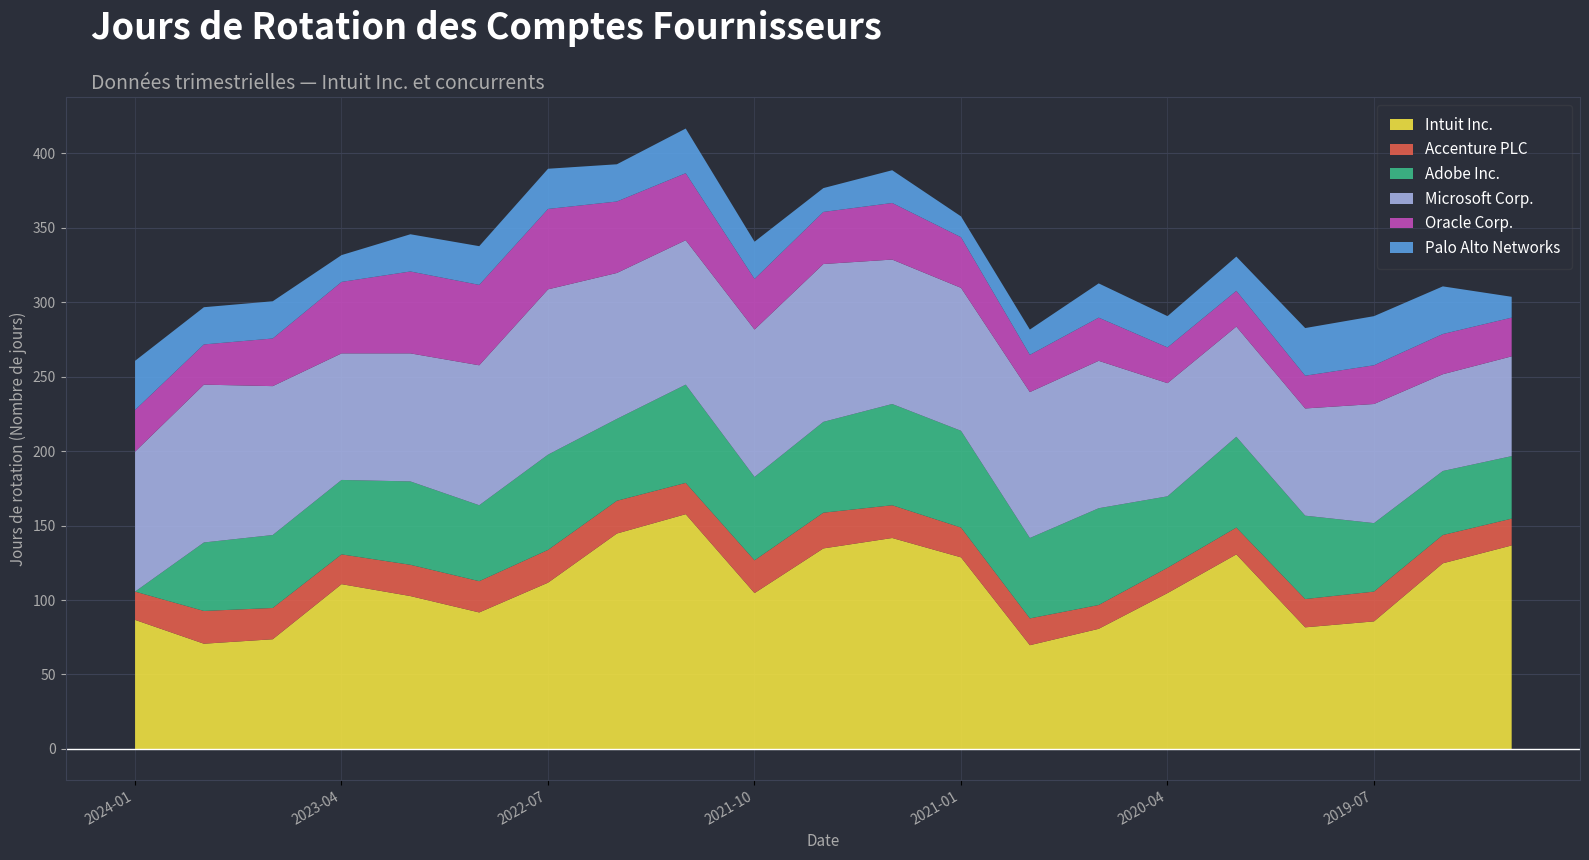

What are all the series names shown in the legend?

Intuit Inc., Accenture PLC, Adobe Inc., Microsoft Corp., Oracle Corp., Palo Alto Networks